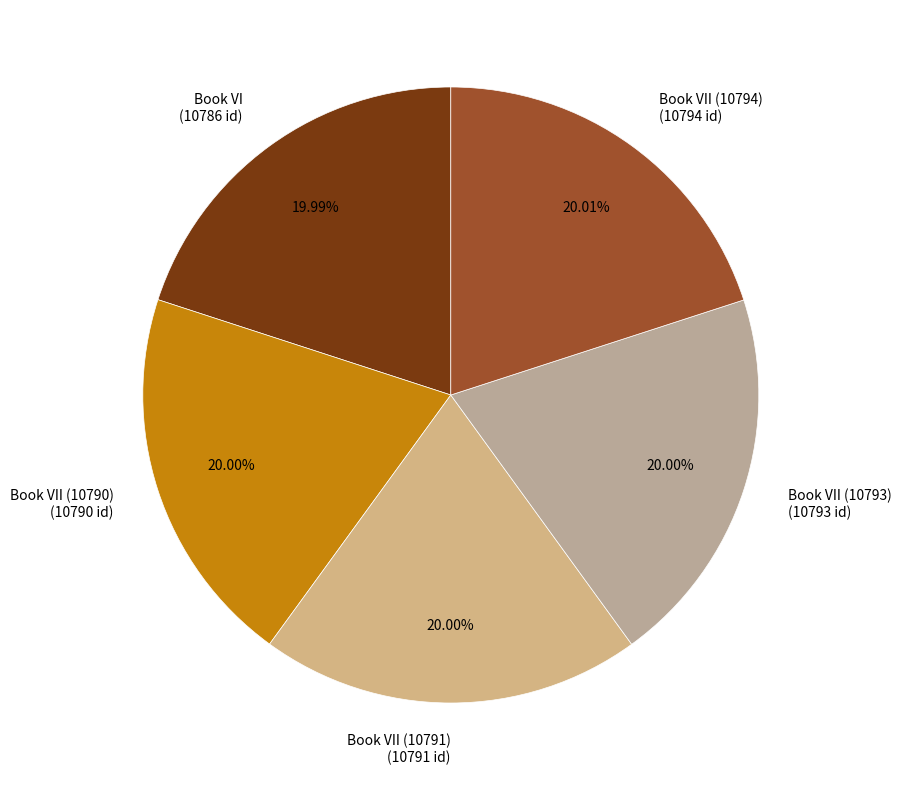

Is there a majority slice in this chart?

No